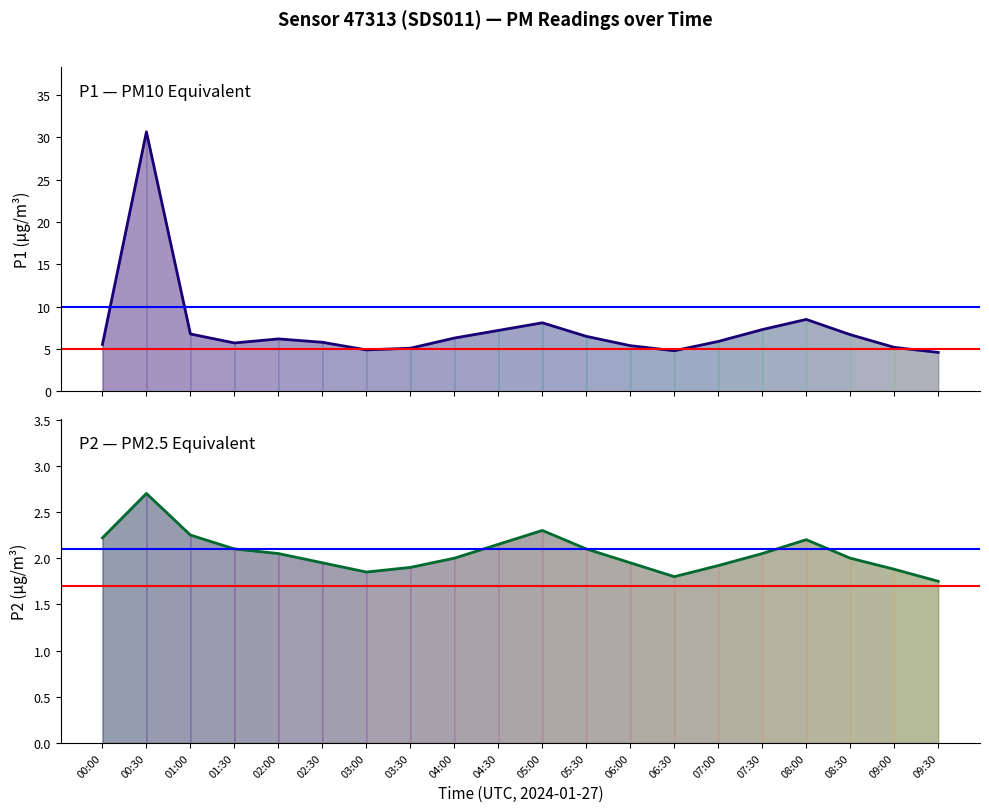

What is the label of the 17th point from the left?

08:00